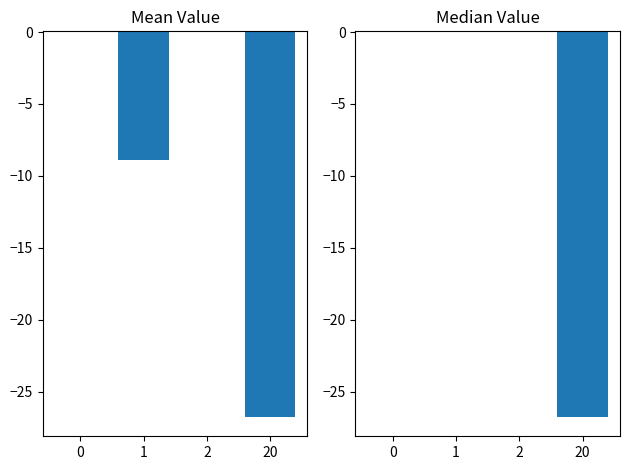

Rank the categories by Median Value value from highest to lowest.

2, 0, 1, 20